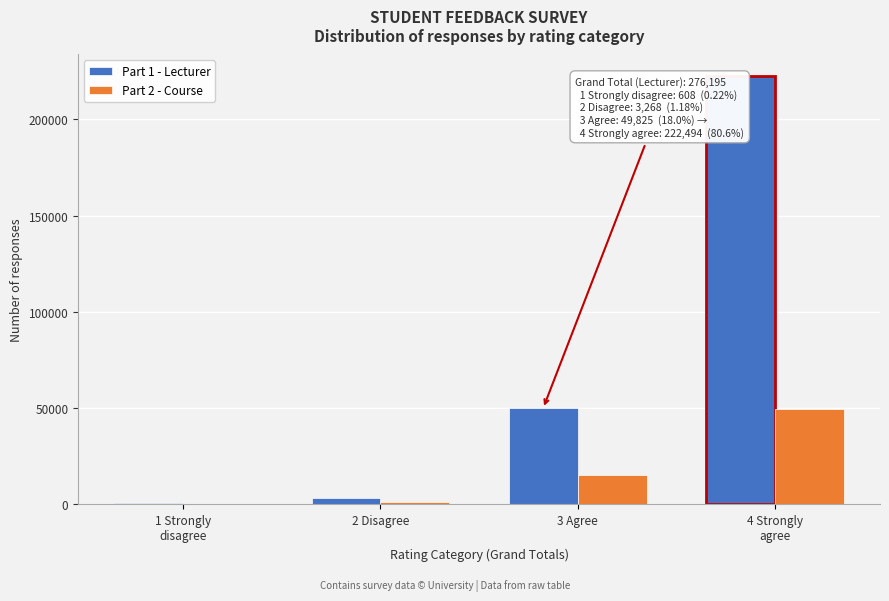

The value of Part 2 - Course at 3 Agree is 15067. True or false?

True